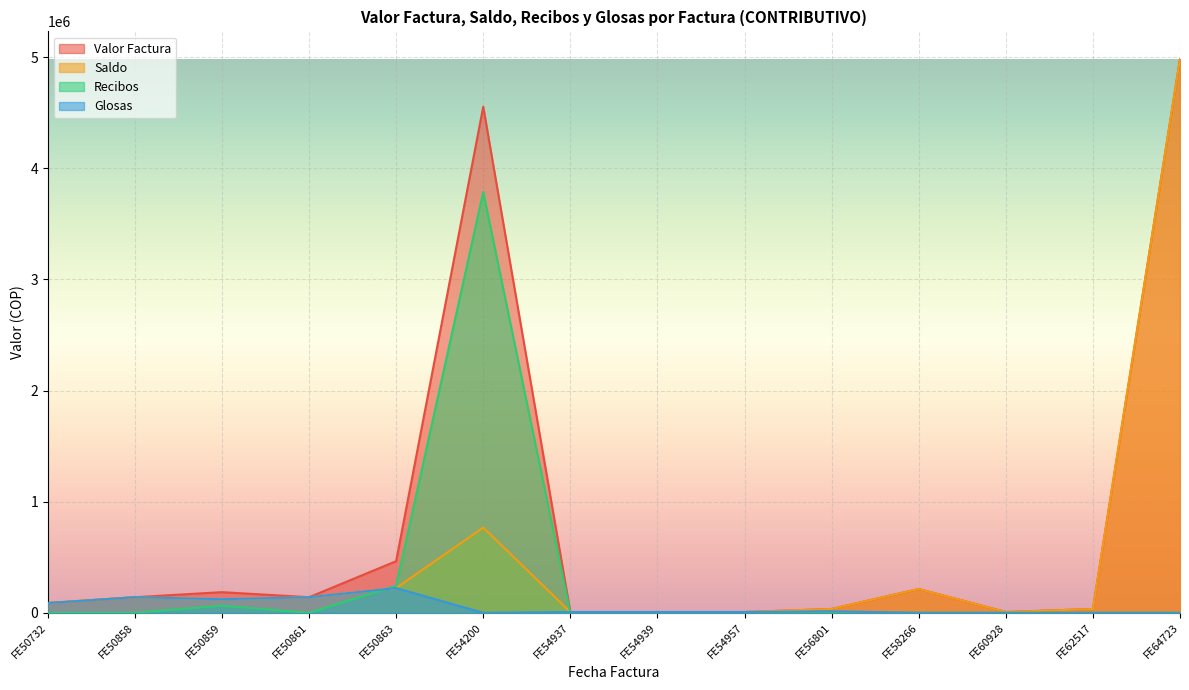

At which category does Valor Factura reach its first local valley?

FE50861